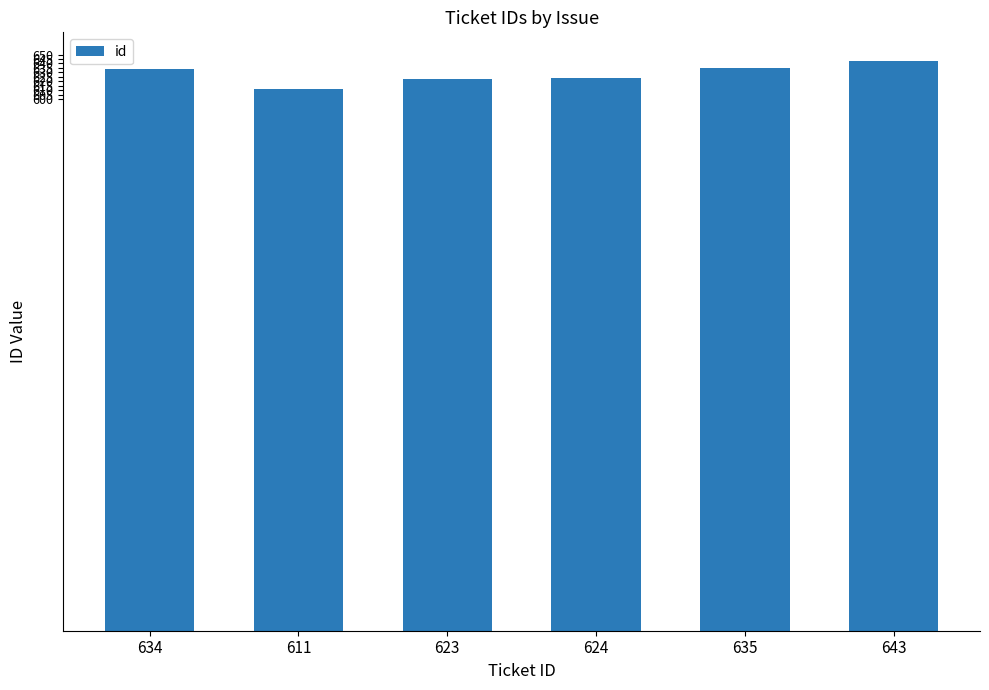

What is the difference between the values at 611 and 643?

32